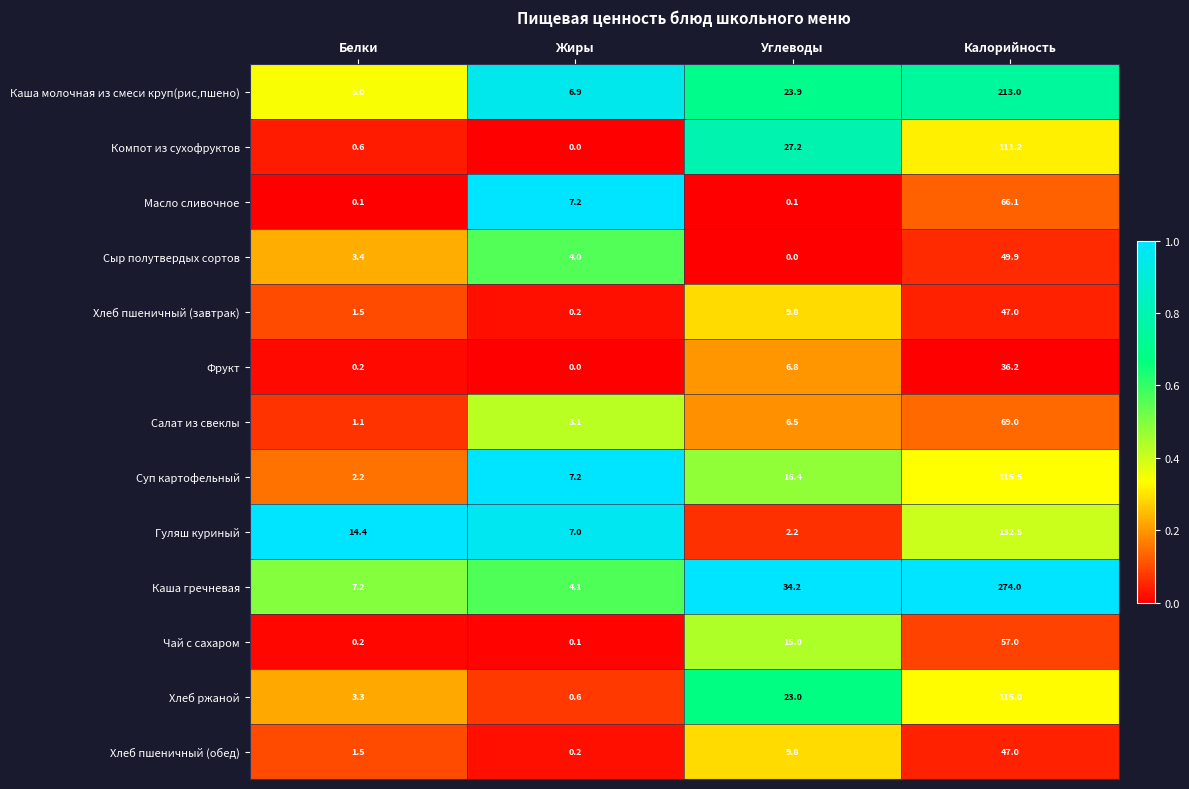

What is the total value across all series at Жиры?

40.6